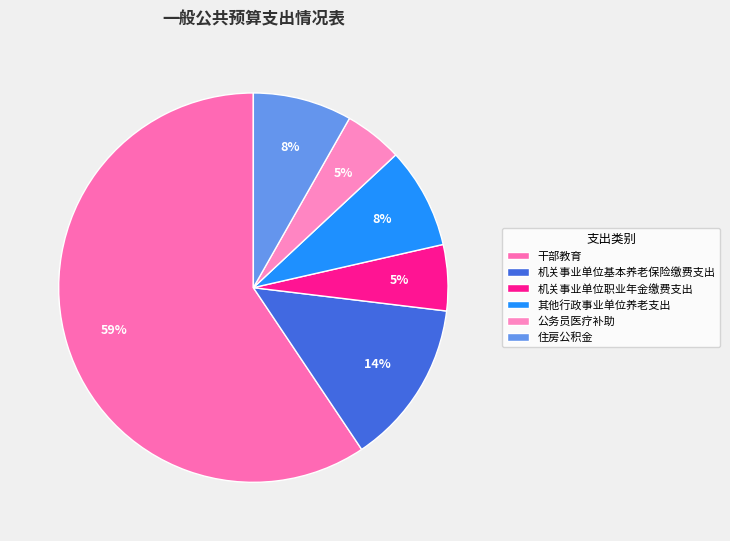

Which category has the smallest portion of the pie?

公务员医疗补助